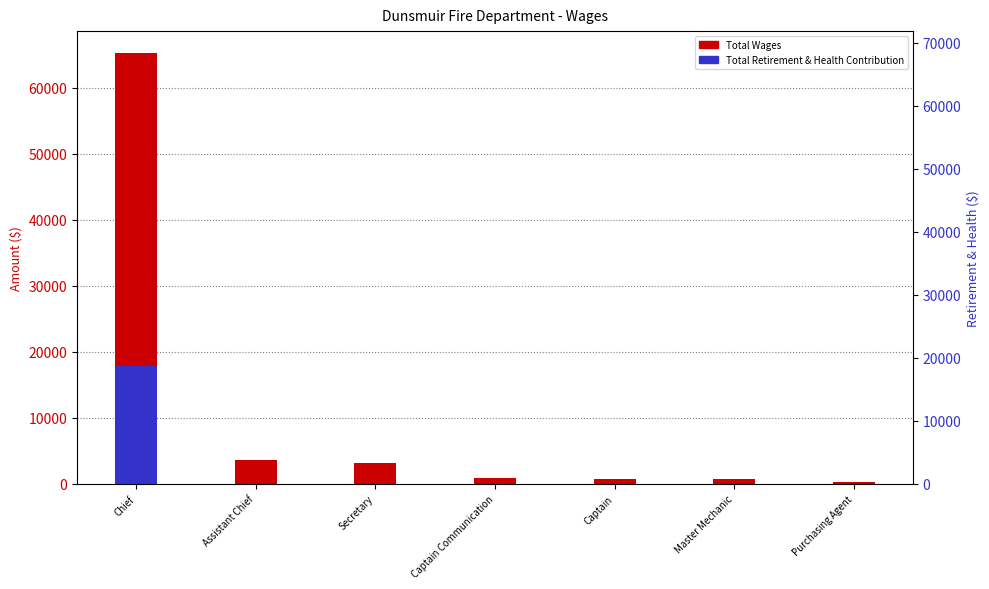

How many values in the Total Wages series exceed 876?

3